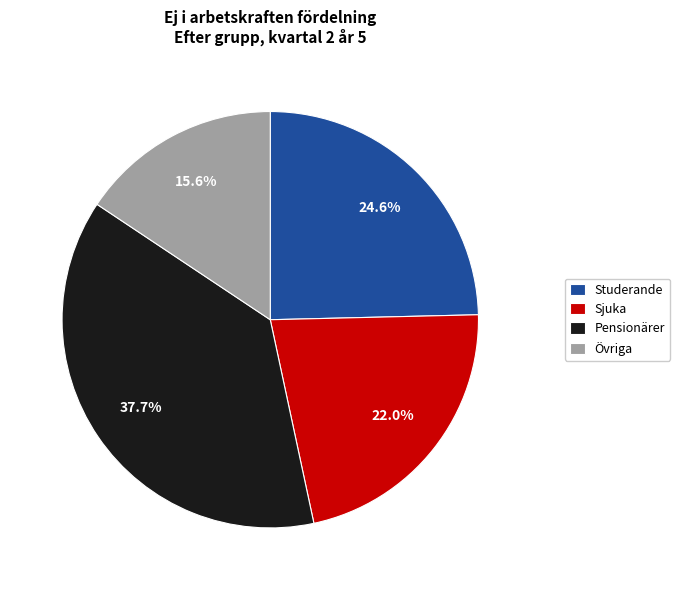

To the nearest percent, what percentage of the pie is Pensionärer?

38%